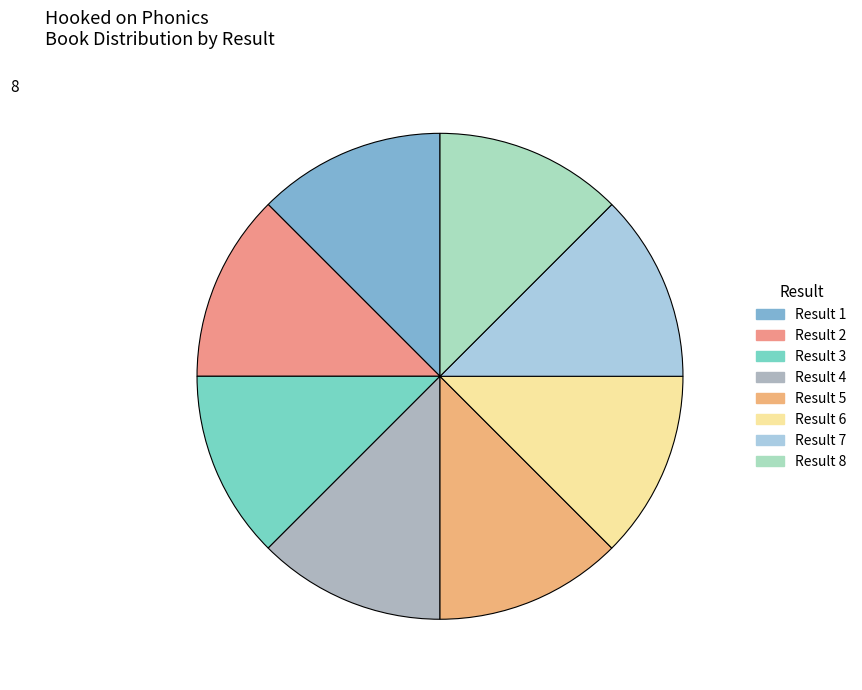

How many slices are in this pie chart?

8